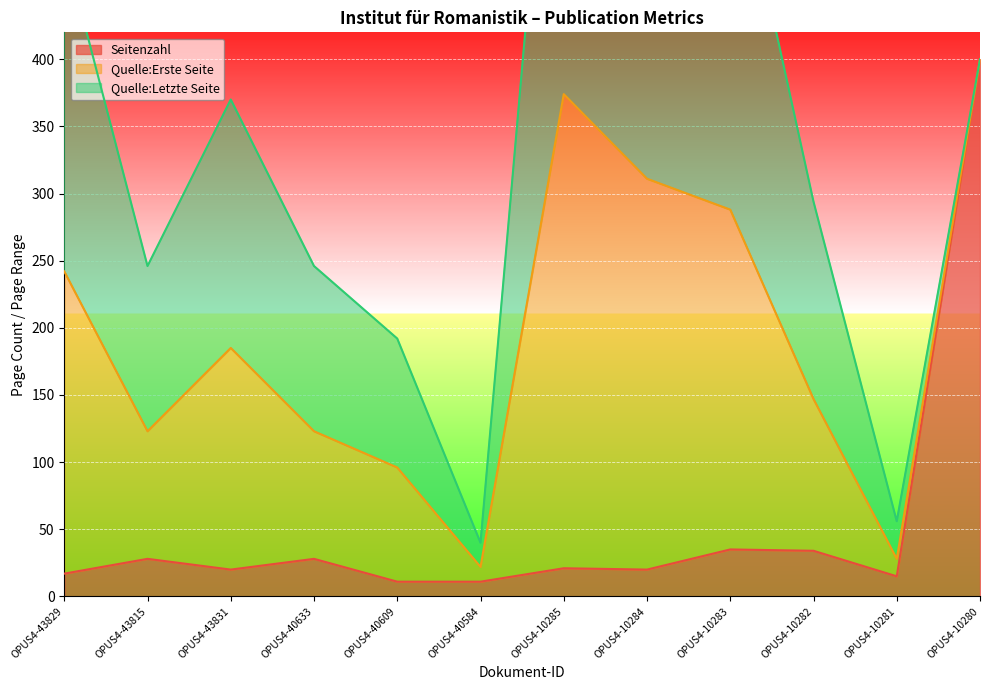

At which category does Seitenzahl reach its first local valley?

OPUS4-43831